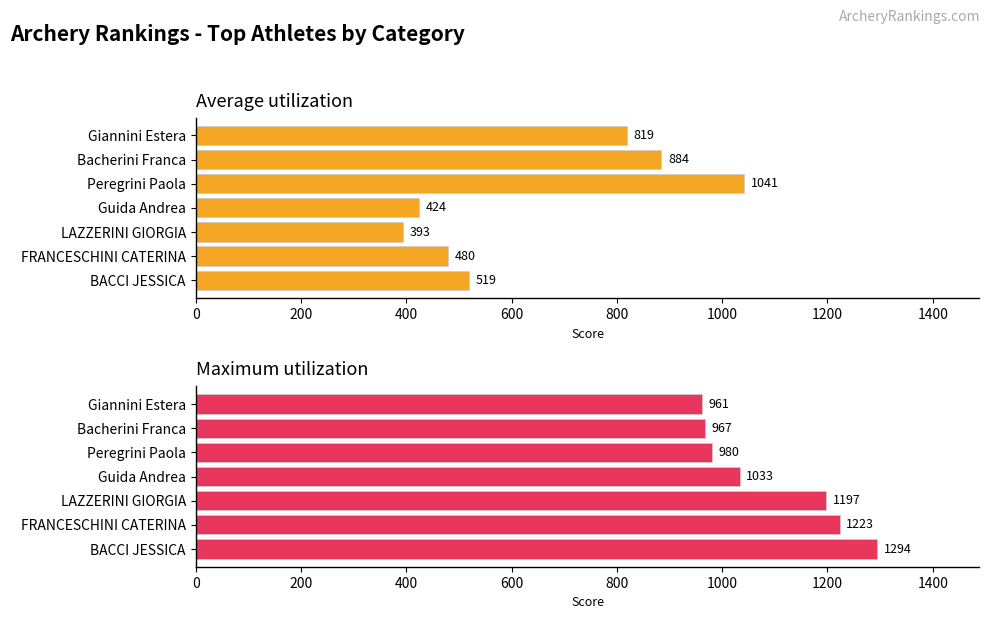

Which series has the largest total across all categories?

Maximum utilization